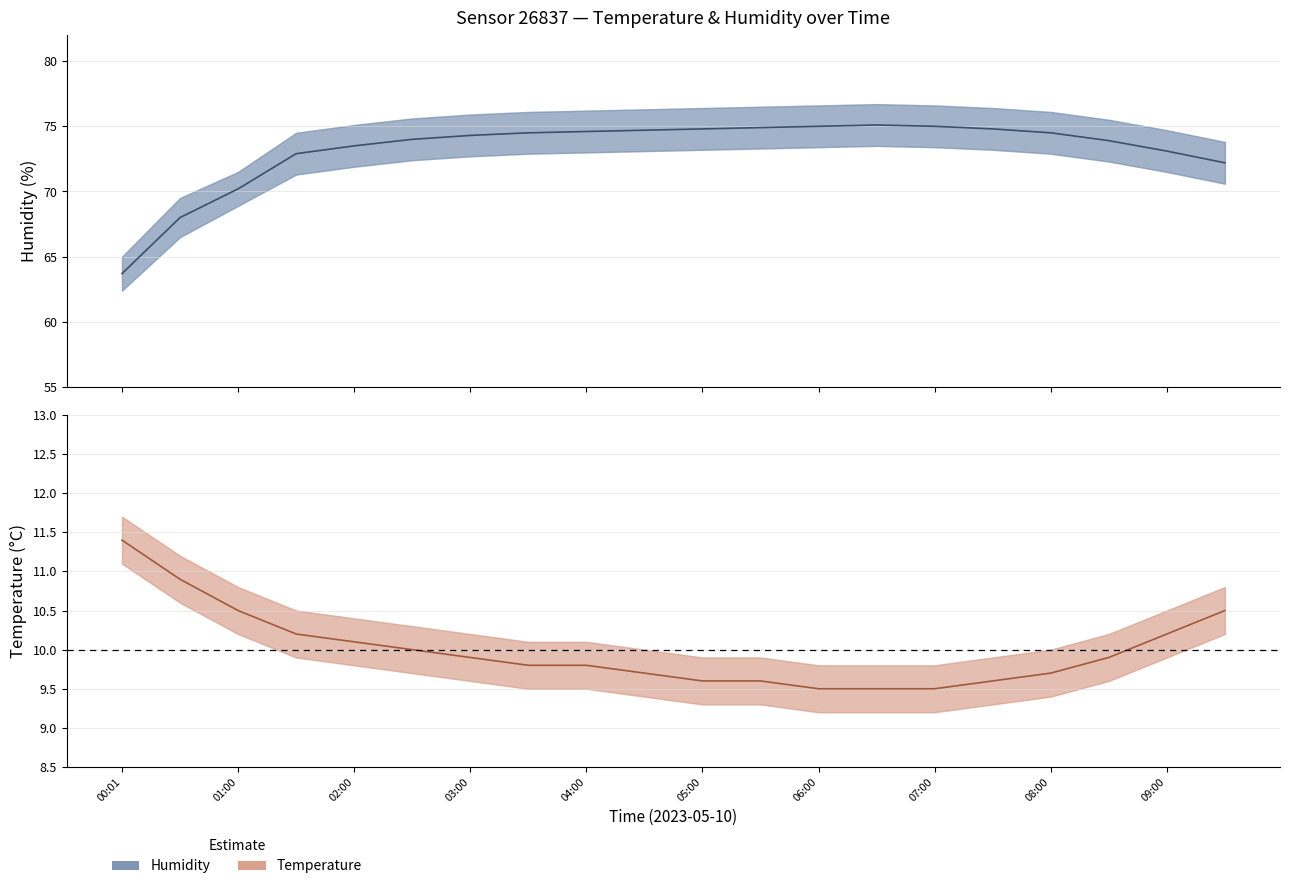

Which series has the widest spread of values?

humidity